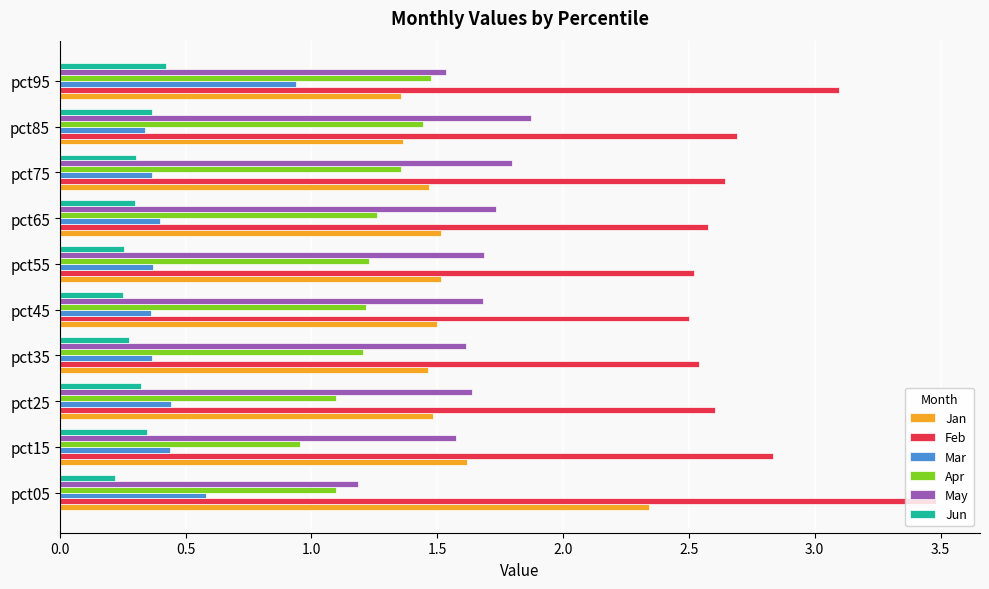

What is the greatest value displayed?

3.5